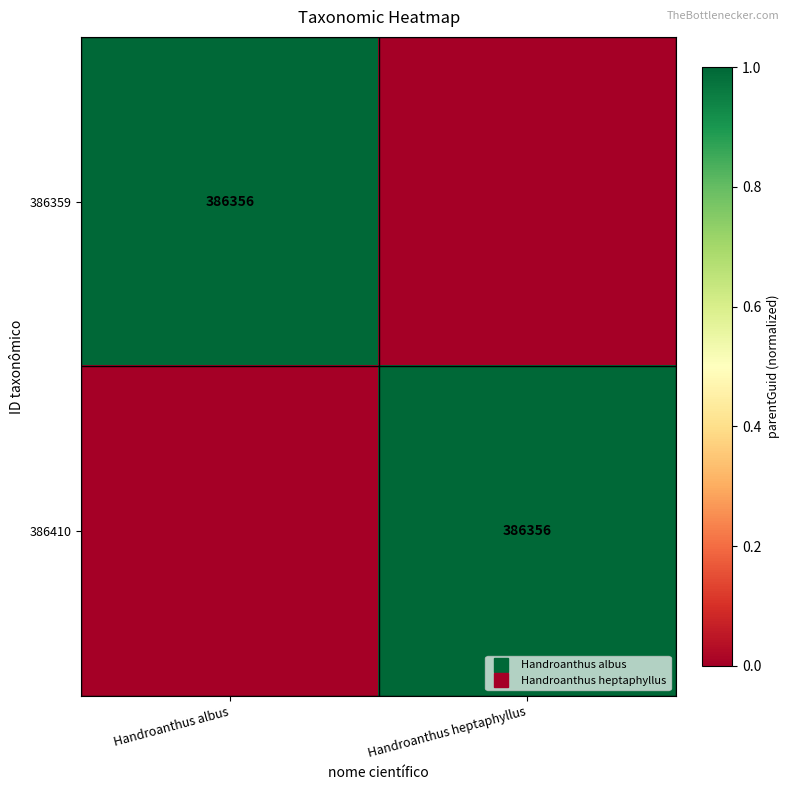

At which label is 386359 closest to 0?

Handroanthus heptaphyllus